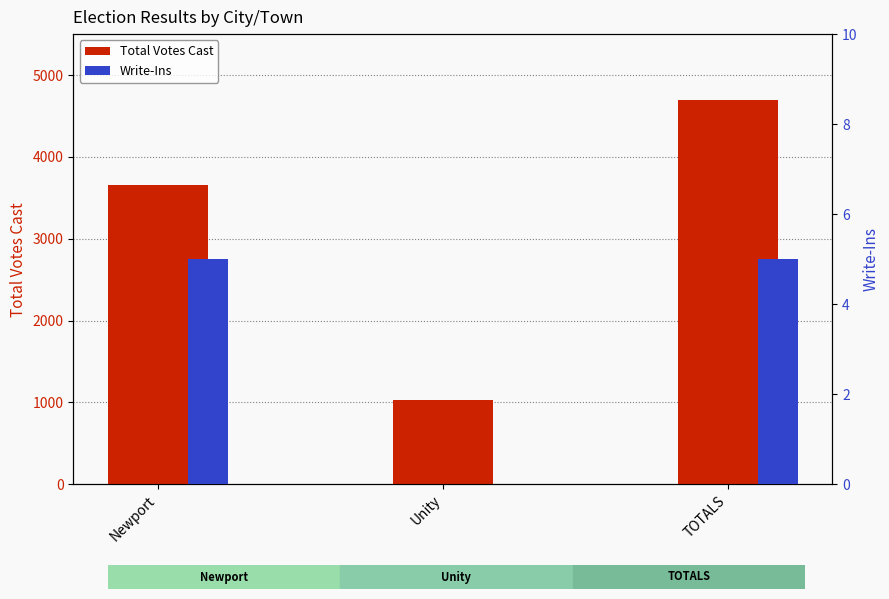

Which category has the lowest value in the Total Votes Cast series?

Unity